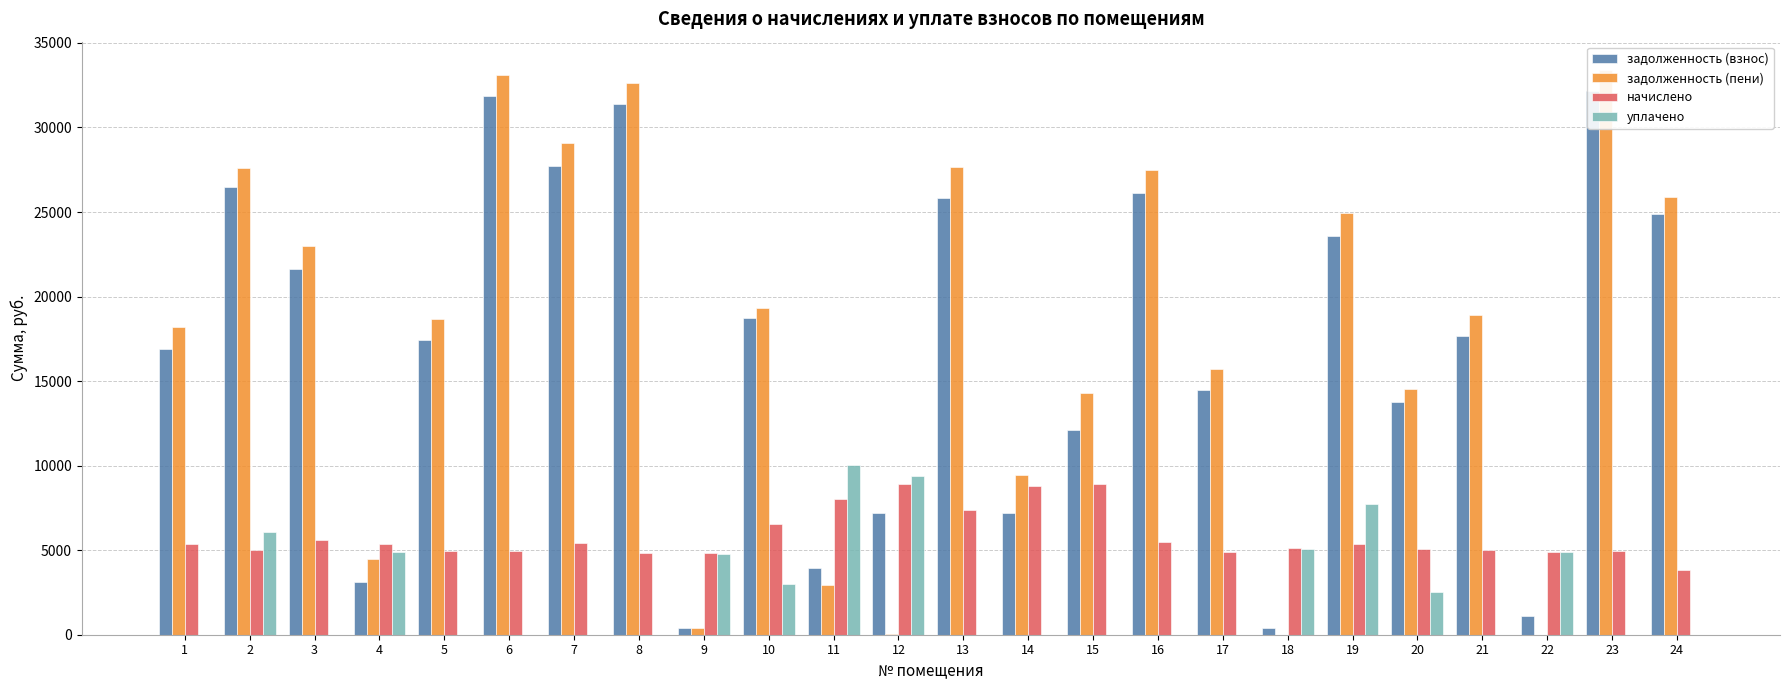

Rank the categories by задолженность (пени) value from highest to lowest.

23, 6, 8, 7, 13, 2, 16, 24, 19, 3, 10, 21, 5, 1, 17, 20, 15, 14, 4, 11, 9, 12, 22, 18